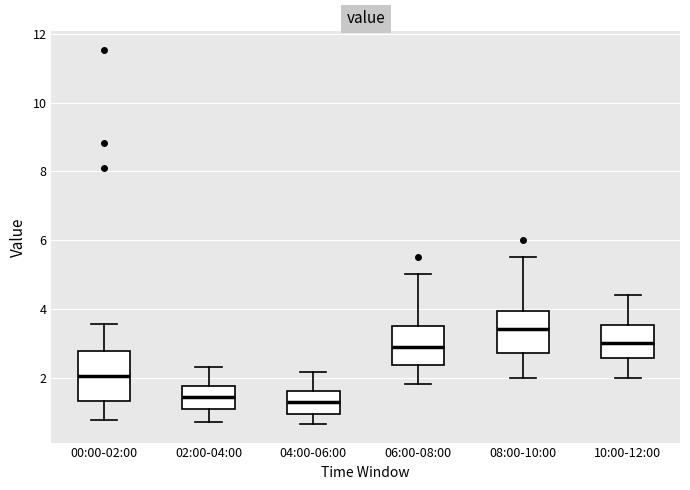

Reading left to right, read every box against the y-axis: the position of its median line, the range the box covers, and the ends of its whiskers. The values are not printed on the chart, so give them approximately, as read against the axis.

00:00-02:00: median 2.0, box 1.4 to 2.8, whiskers 0.8 to 3.6
02:00-04:00: median 1.4, box 1.0 to 1.8, whiskers 0.8 to 2.4
04:00-06:00: median 1.4, box 1.0 to 1.6, whiskers 0.6 to 2.2
06:00-08:00: median 3.0, box 2.4 to 3.6, whiskers 1.8 to 5.0
08:00-10:00: median 3.4, box 2.8 to 4.0, whiskers 2.0 to 5.6
10:00-12:00: median 3.0, box 2.6 to 3.6, whiskers 2.0 to 4.4